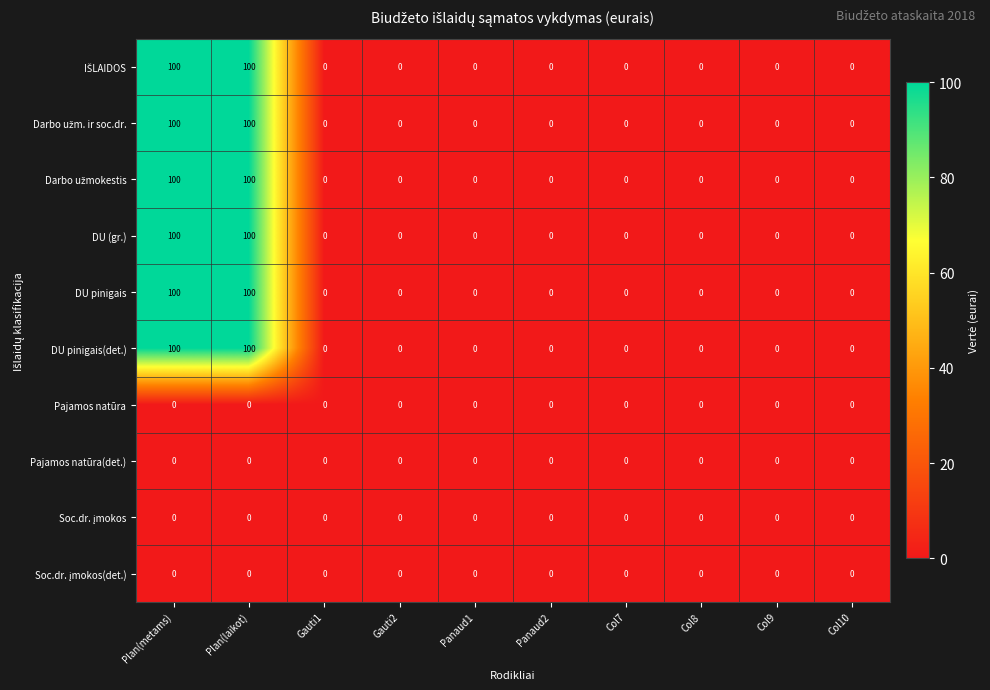

What is the maximum value shown in the chart?

100